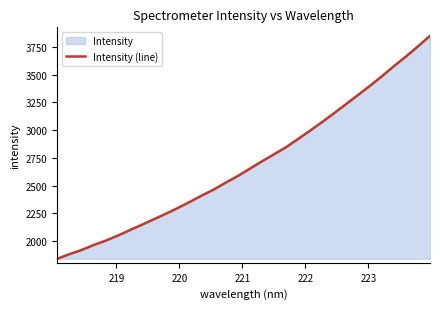

What is the smallest value displayed?

1839.3